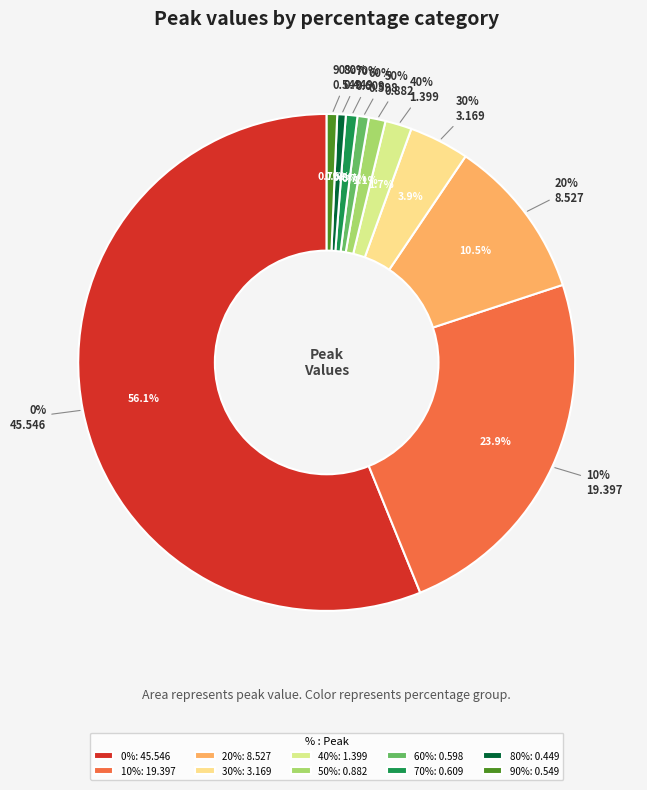

Which has a higher value, 90% or 80%?

90%